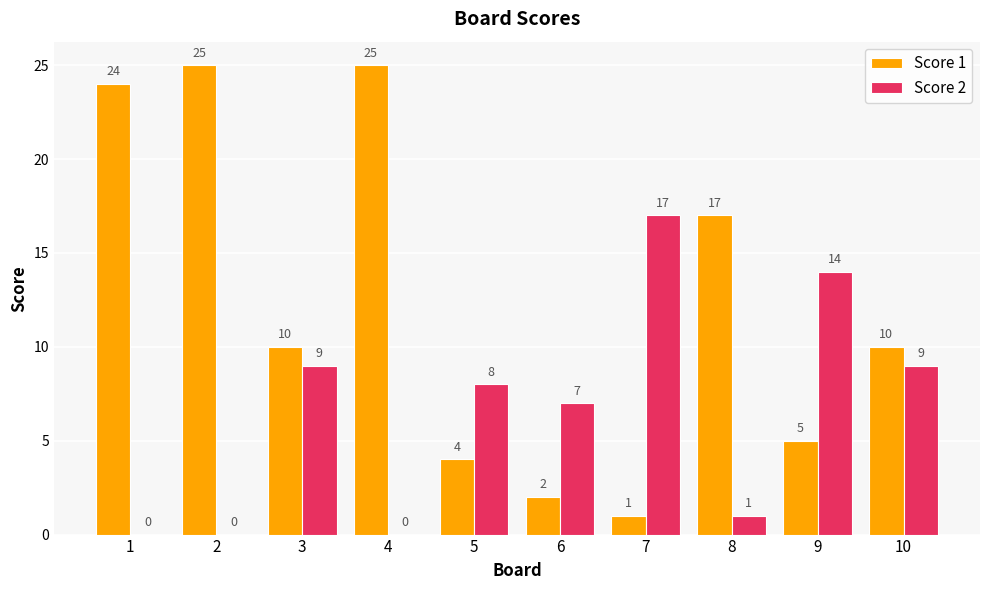

Which series has the largest total across all categories?

Score 1